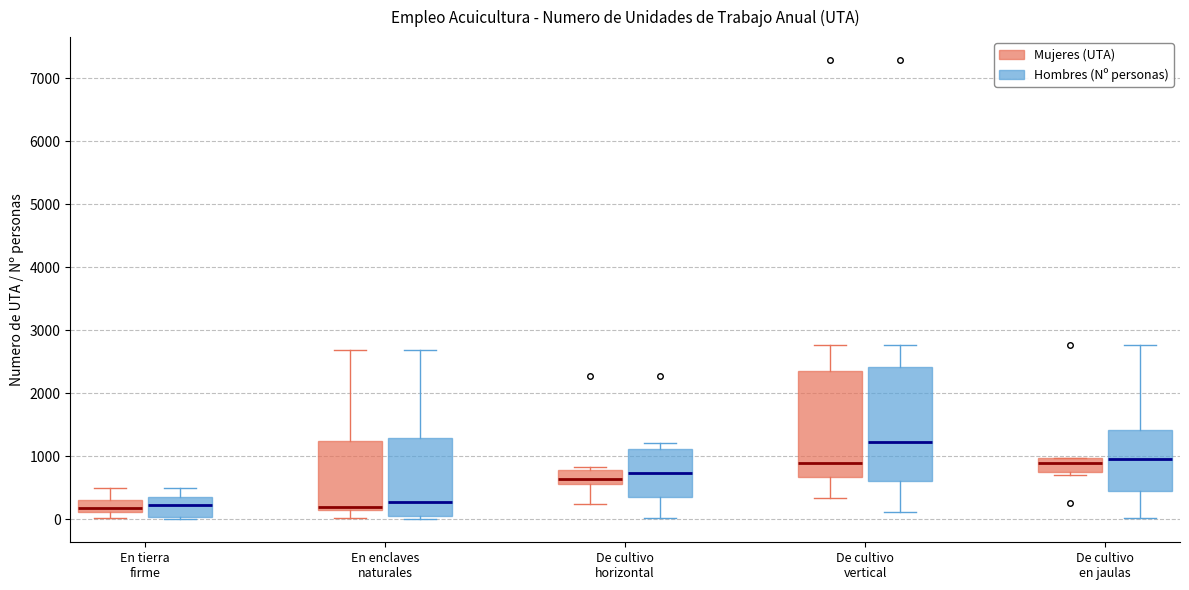

Which box is the tallest, from its lower edge to its upper edge?

De cultivo vertical (Hombres (Nº personas))